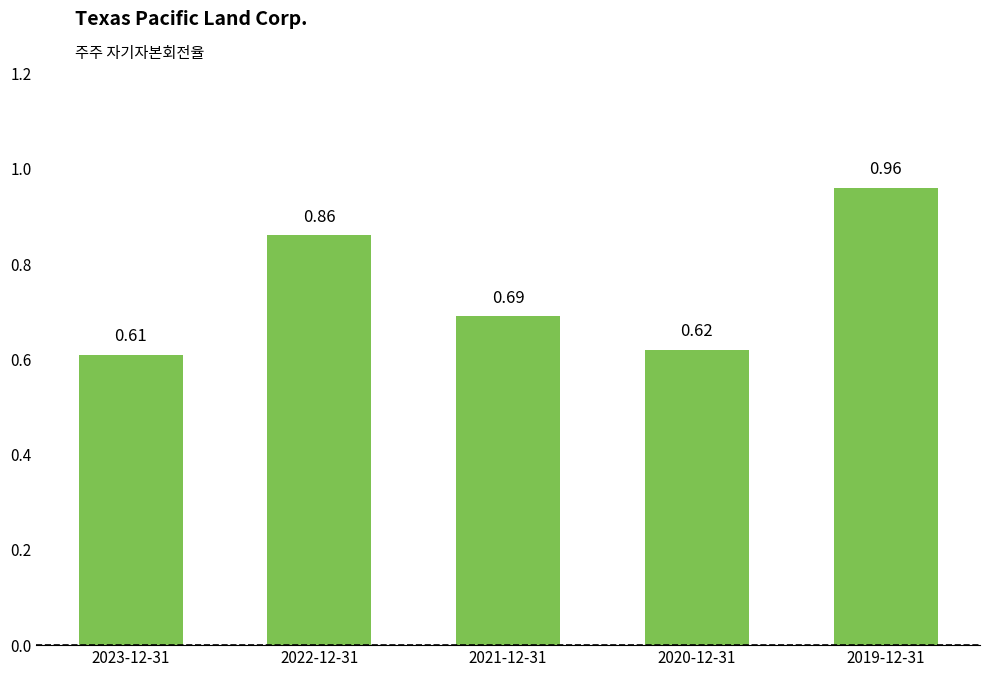

What is the sum of all values?

3.7